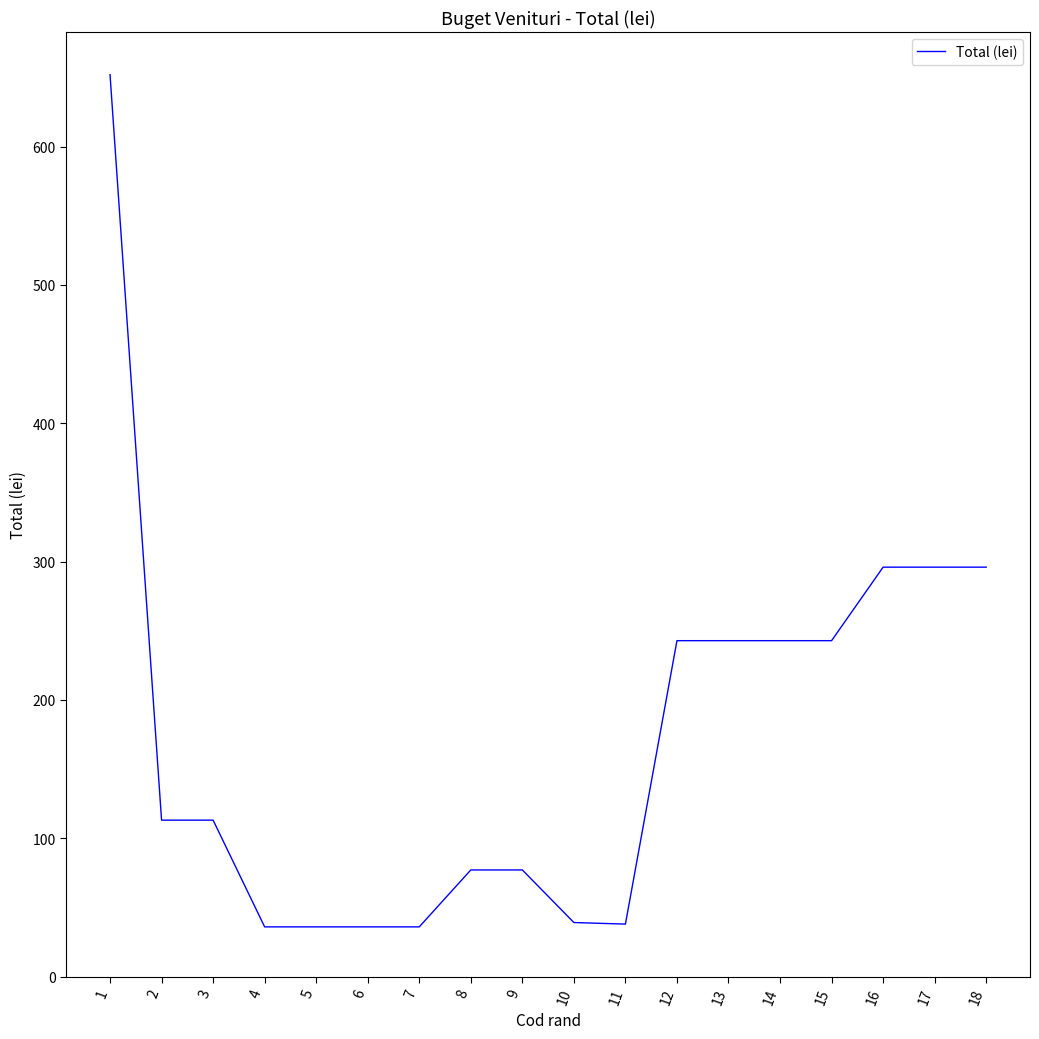

What is the change in value from 1 to 10?

-612.9